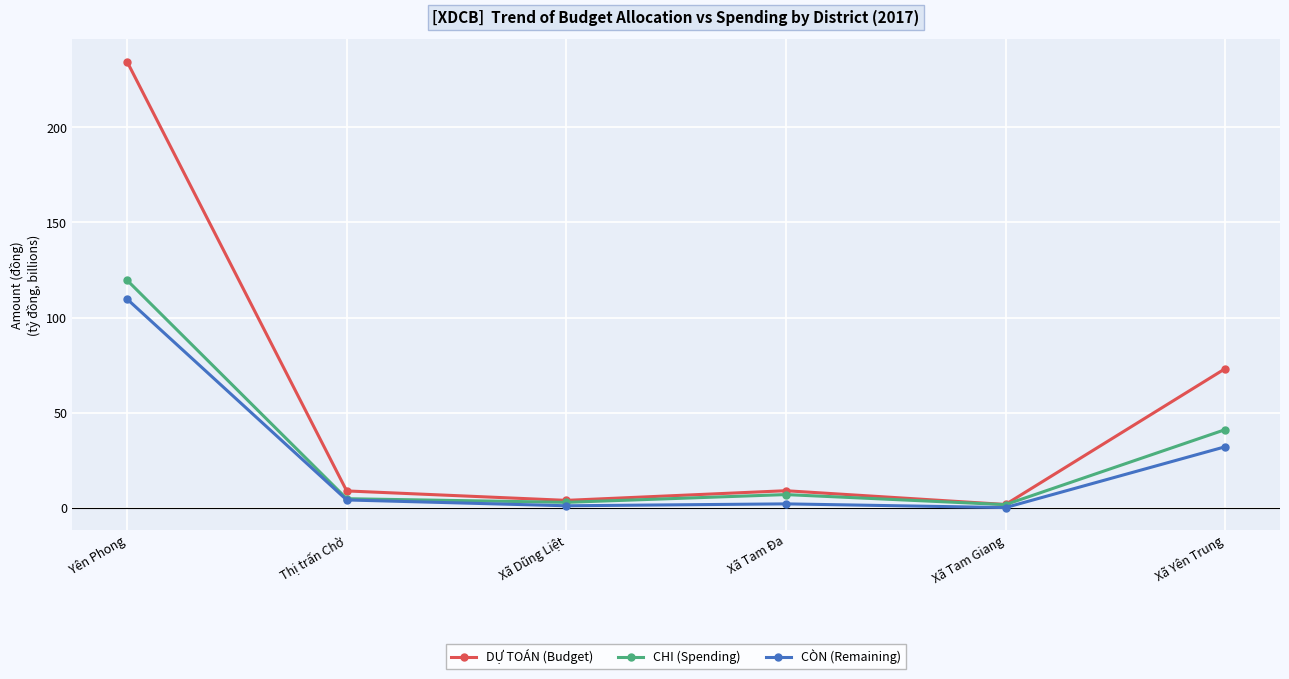

Which series has the largest range (max minus min)?

DỰ TOÁN (Budget)